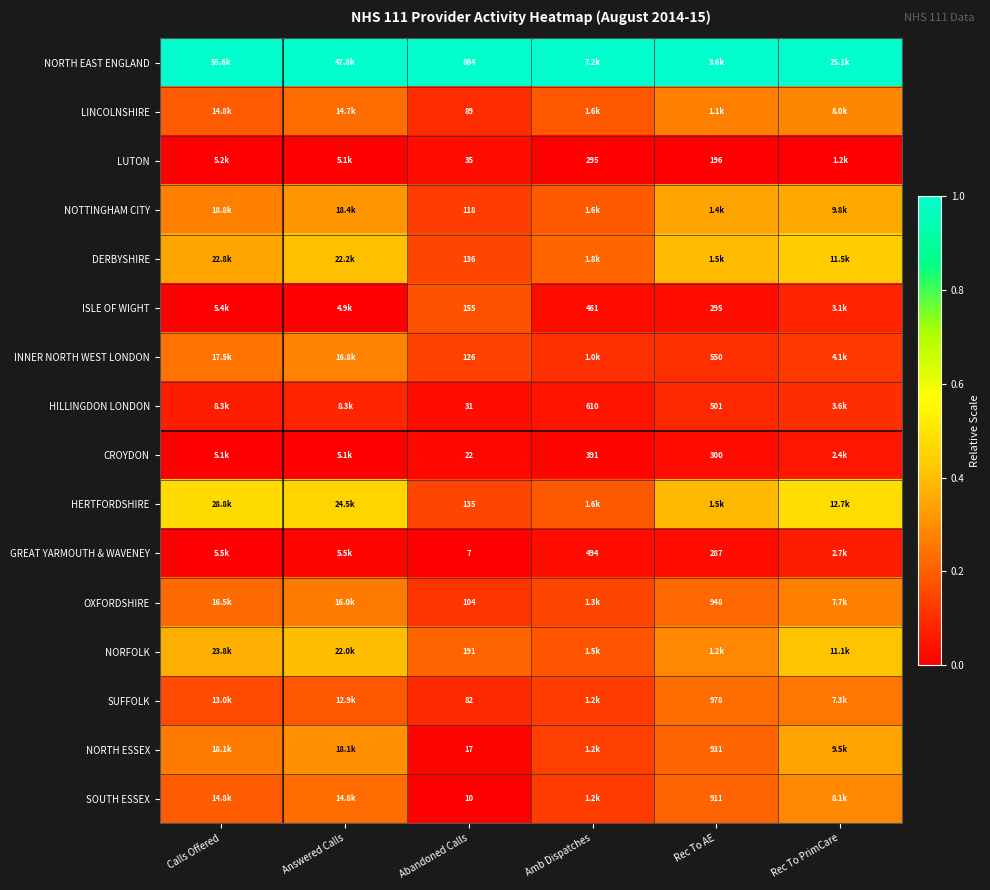

Rank the series at Abandoned Calls from highest to lowest value.

NORTH EAST ENGLAND, NORFOLK, ISLE OF WIGHT, DERBYSHIRE, HERTFORDSHIRE, INNER NORTH WEST LONDON, NOTTINGHAM CITY, OXFORDSHIRE, LINCOLNSHIRE, SUFFOLK, LUTON, HILLINGDON LONDON, CROYDON, NORTH ESSEX, SOUTH ESSEX, GREAT YARMOUTH & WAVENEY